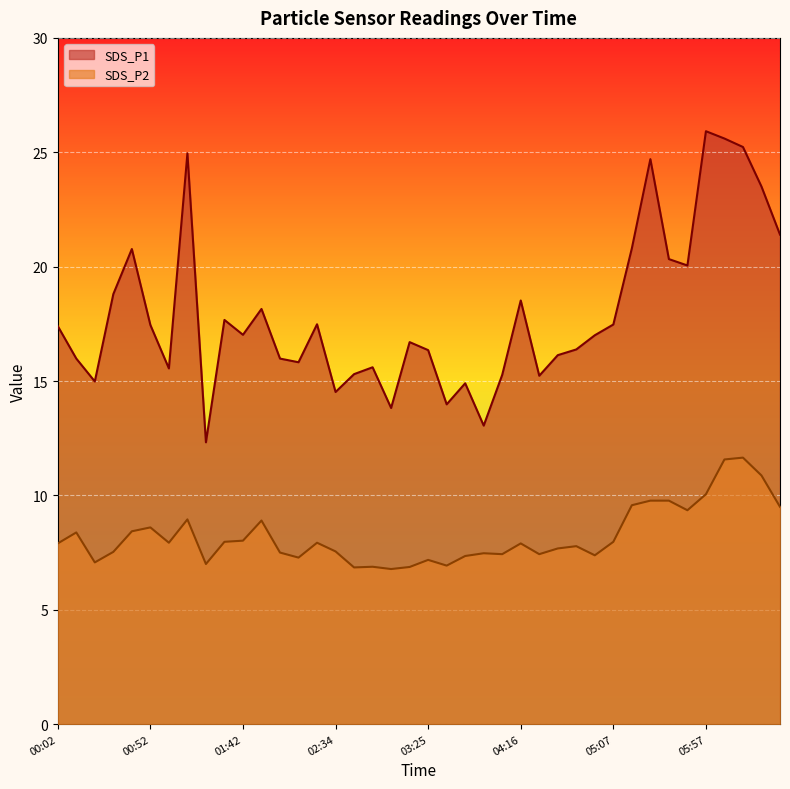

What position from the right is 05:37?

7